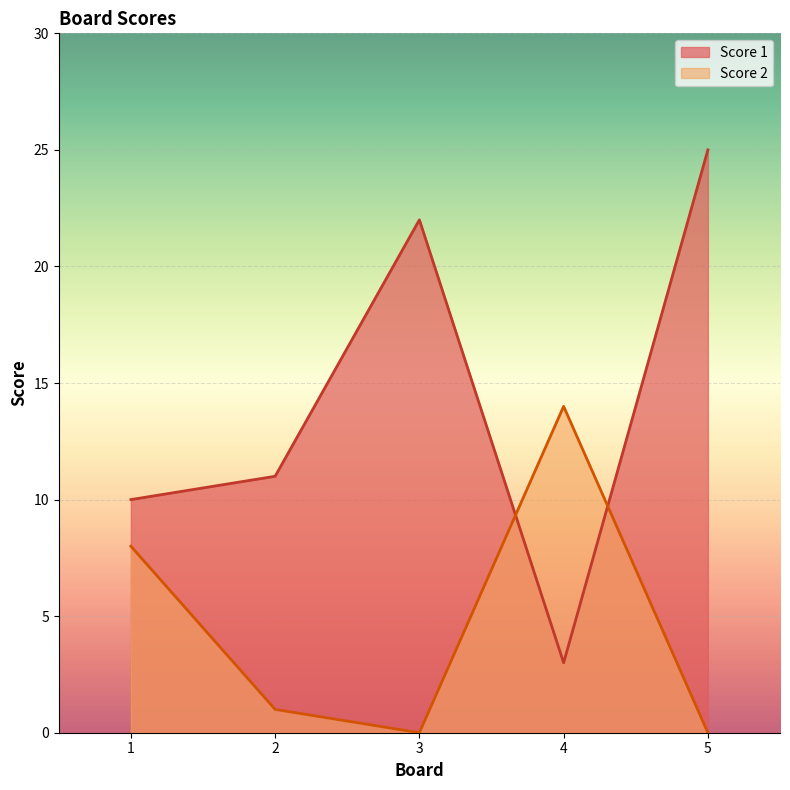

Reading right to left, what are all the values shown in this chart?

Score 1: 5=25	4=3	3=22	2=11	1=10
Score 2: 5=0	4=14	3=0	2=1	1=8